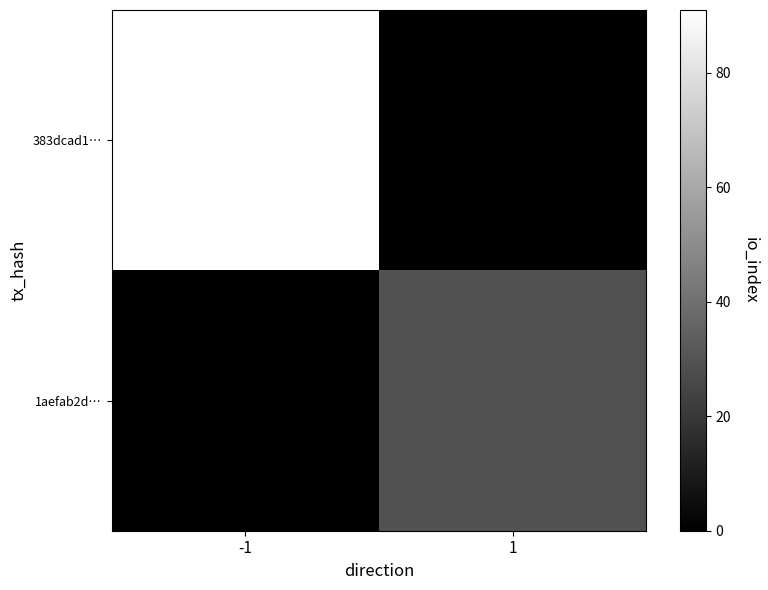

At how many categories does at least one series exceed 86?

1